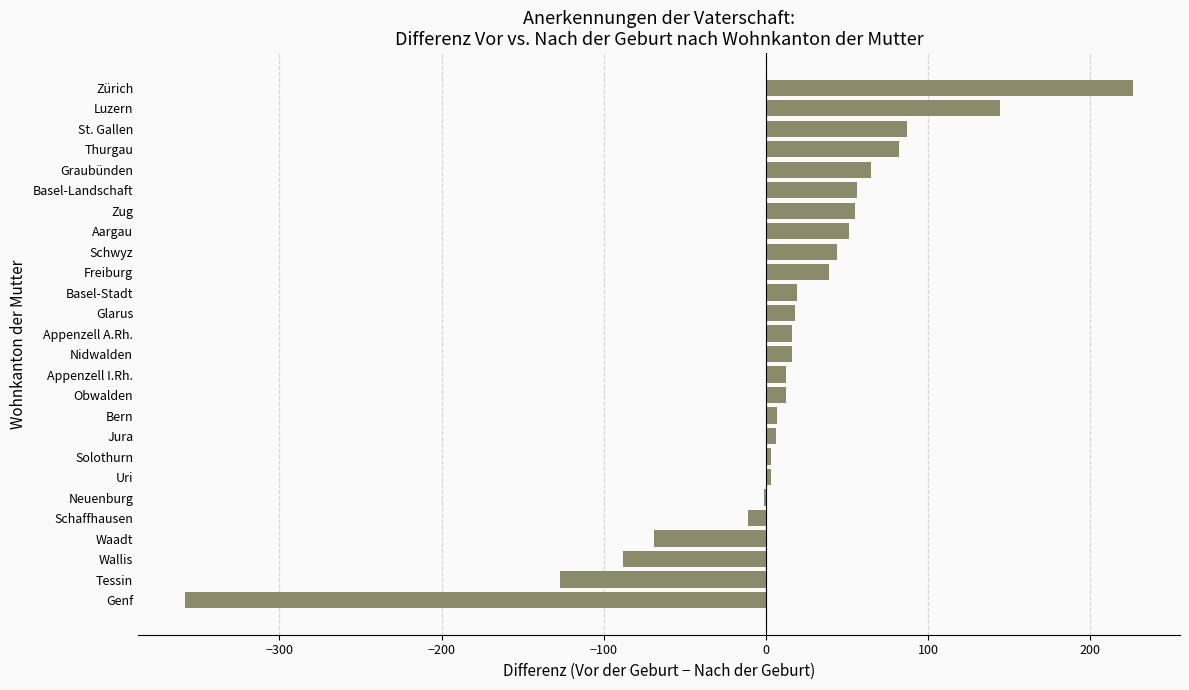

At which category does the chart reach its peak across all series?

Zürich